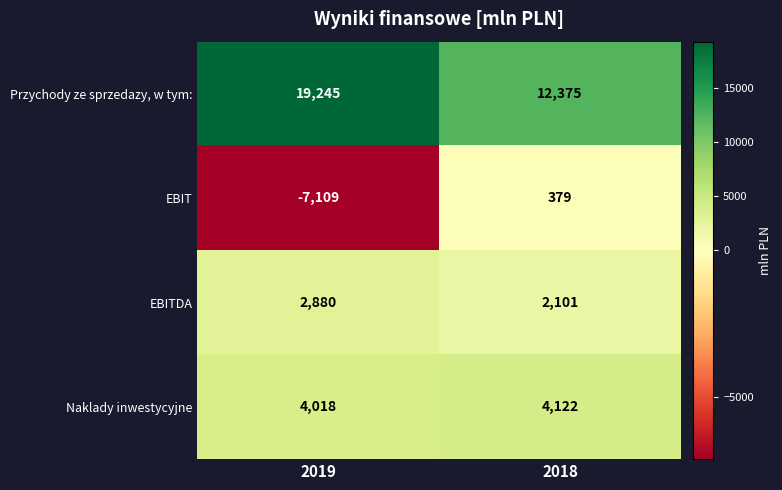

List the series in order of their peak value, lowest first.

EBIT, EBITDA, Naklady inwestycyjne, Przychody ze sprzedazy, w tym: